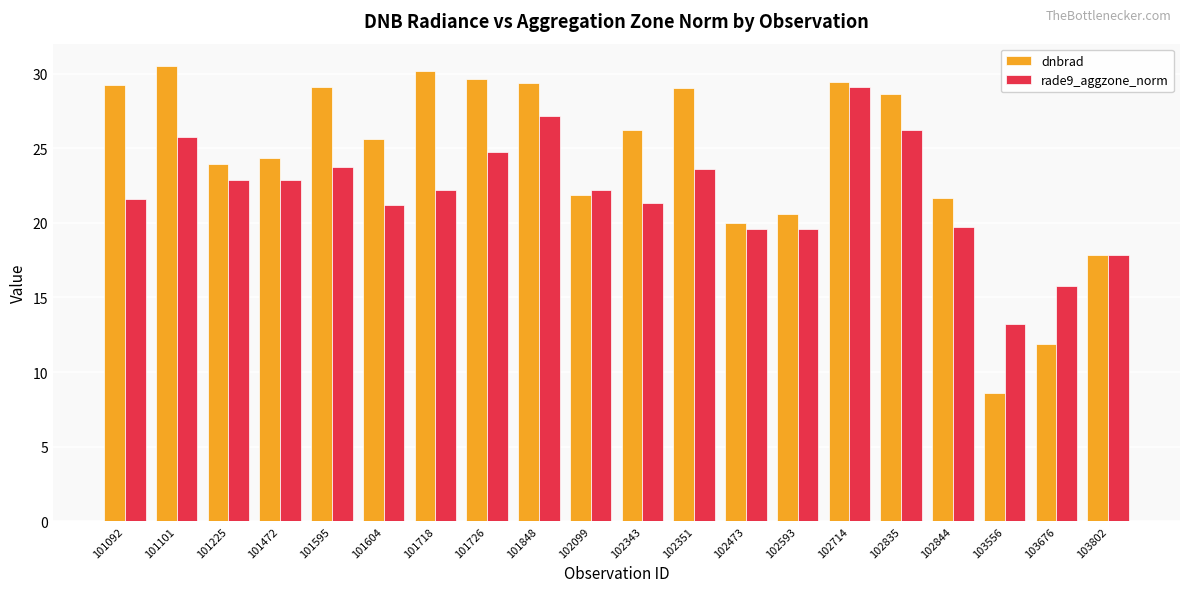

Is it true that dnbrad equals 26.2 at 102343?

True